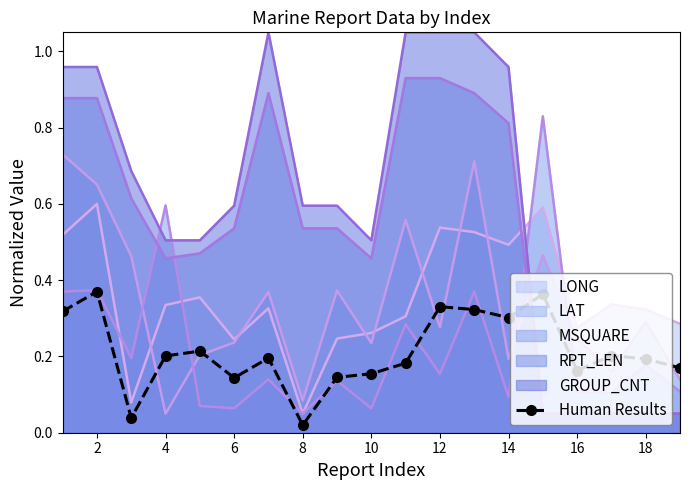

Does the chart have visible grid lines?

No